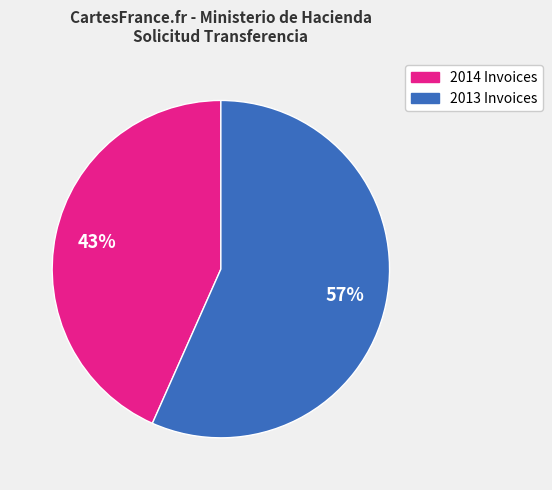

To the nearest percent, what is the average slice percentage?

50%